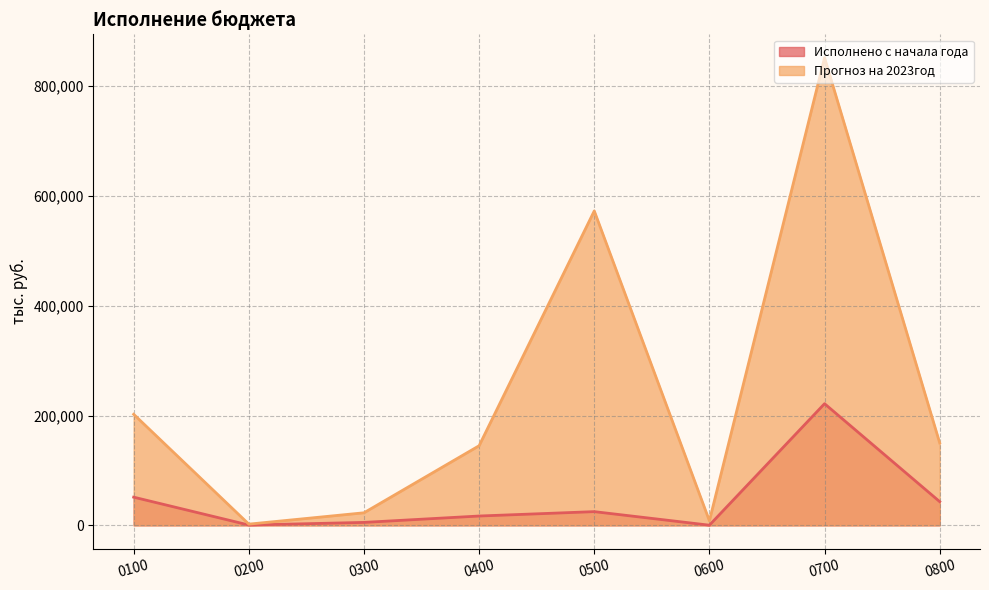

At how many categories does at least one series exceed 782402?

1